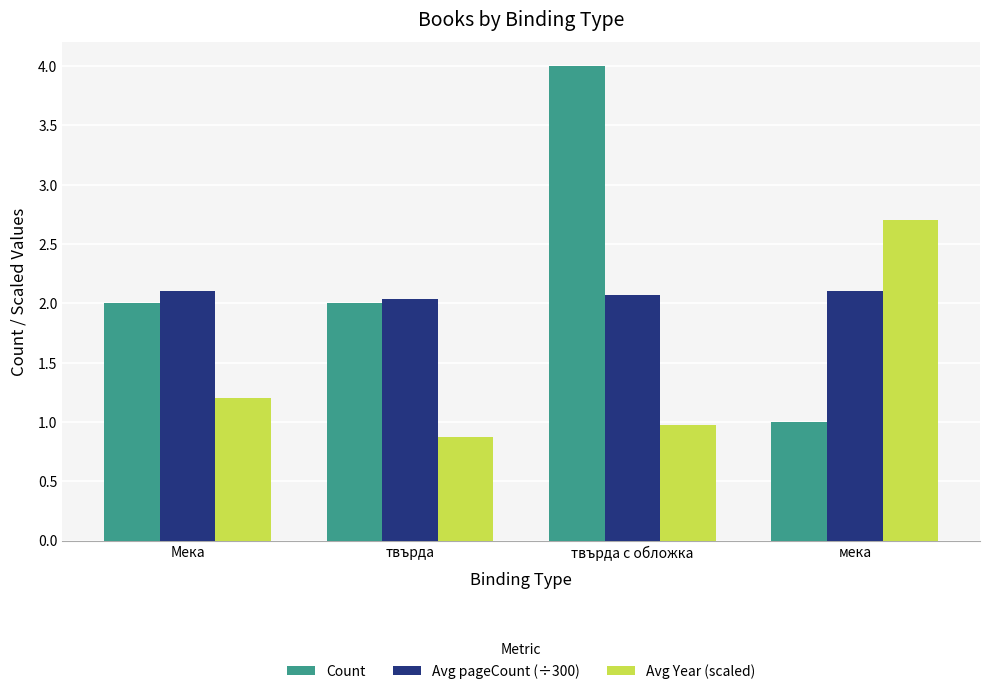

The Avg Year (scaled) series shows 0.3 at Мека. True or false?

False